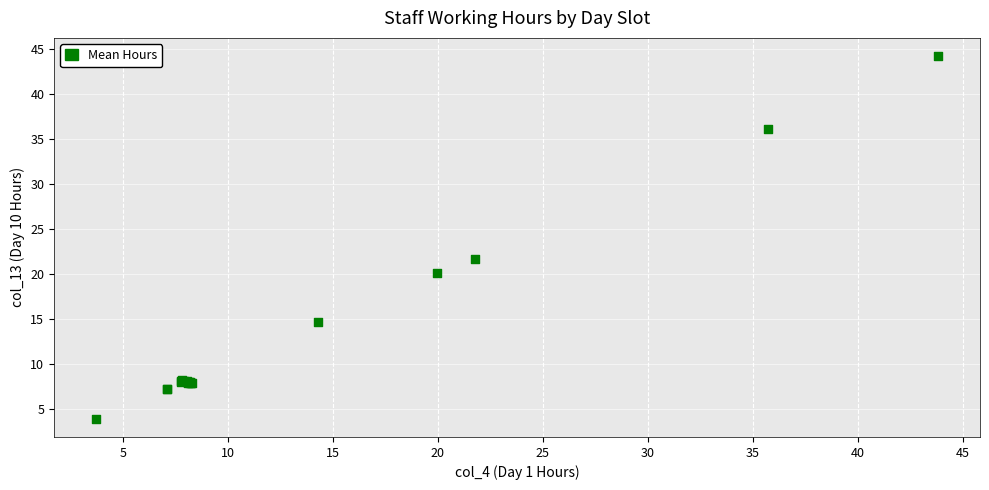

What Y value in the scatter plot is closest to 24?

21.6